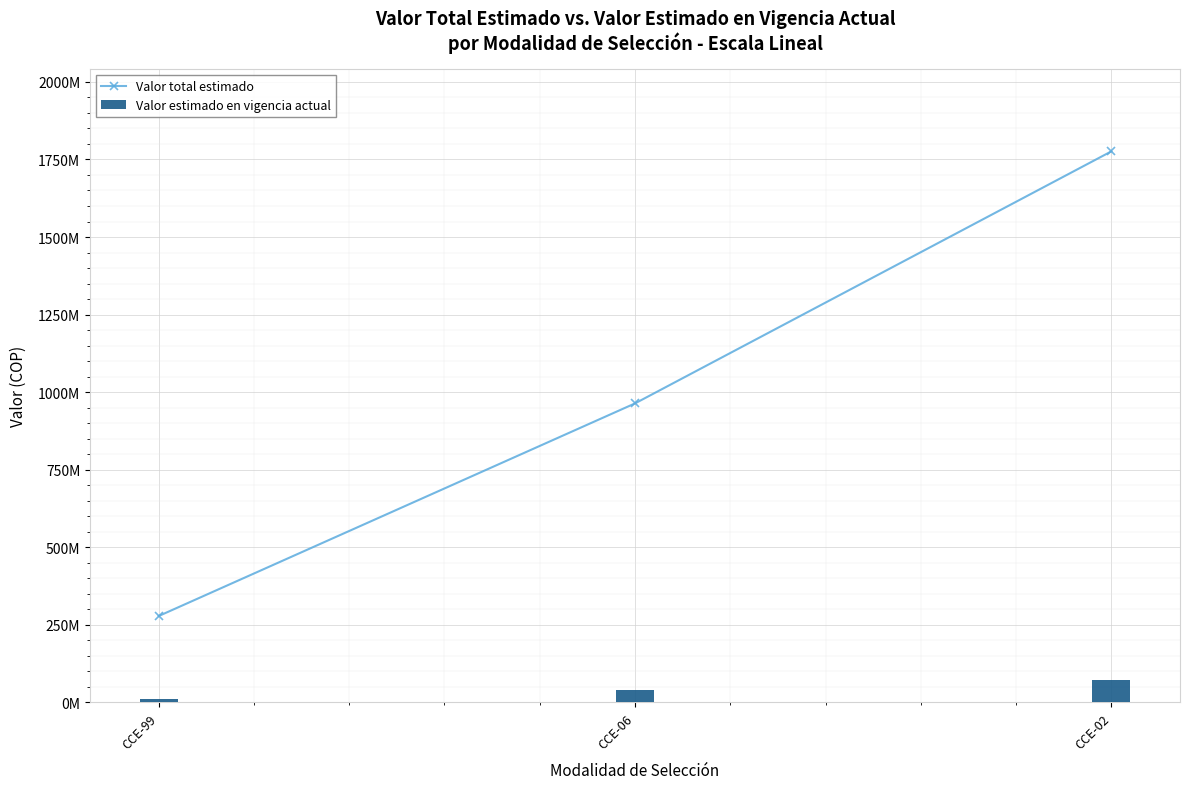

What is the maximum value shown in the chart?

1776147757.5